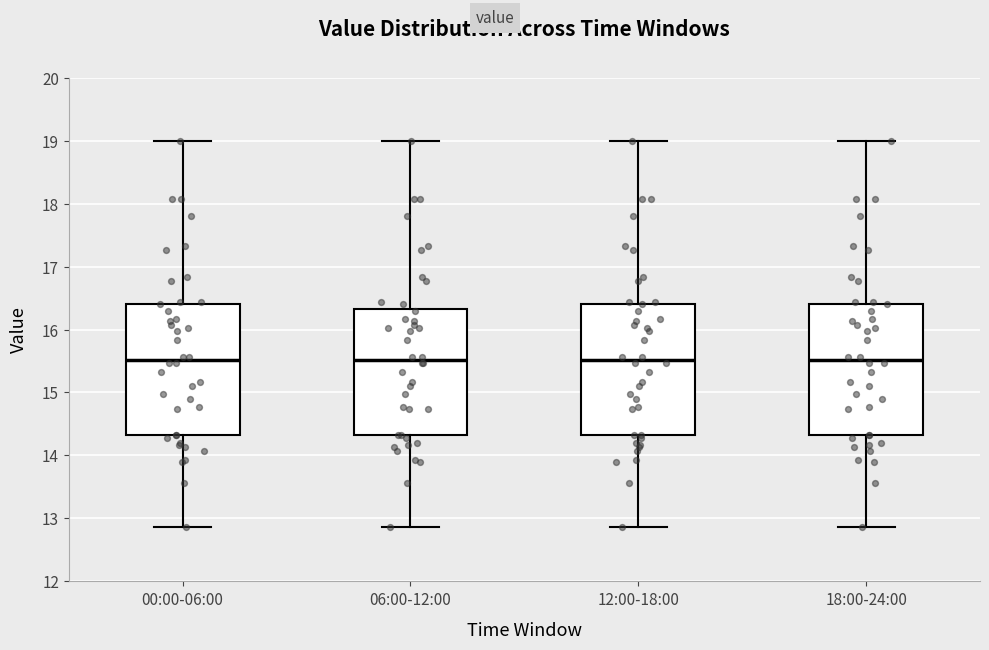

Reading left to right, read every box against the y-axis: the position of its median line, the range the box covers, and the ends of its whiskers. The values are not printed on the chart, so give them approximately, as read against the axis.

00:00-06:00: median 15.5, box 14.3 to 16.4, whiskers 12.9 to 19.0
06:00-12:00: median 15.5, box 14.3 to 16.3, whiskers 12.9 to 19.0
12:00-18:00: median 15.5, box 14.3 to 16.4, whiskers 12.9 to 19.0
18:00-24:00: median 15.5, box 14.3 to 16.4, whiskers 12.9 to 19.0